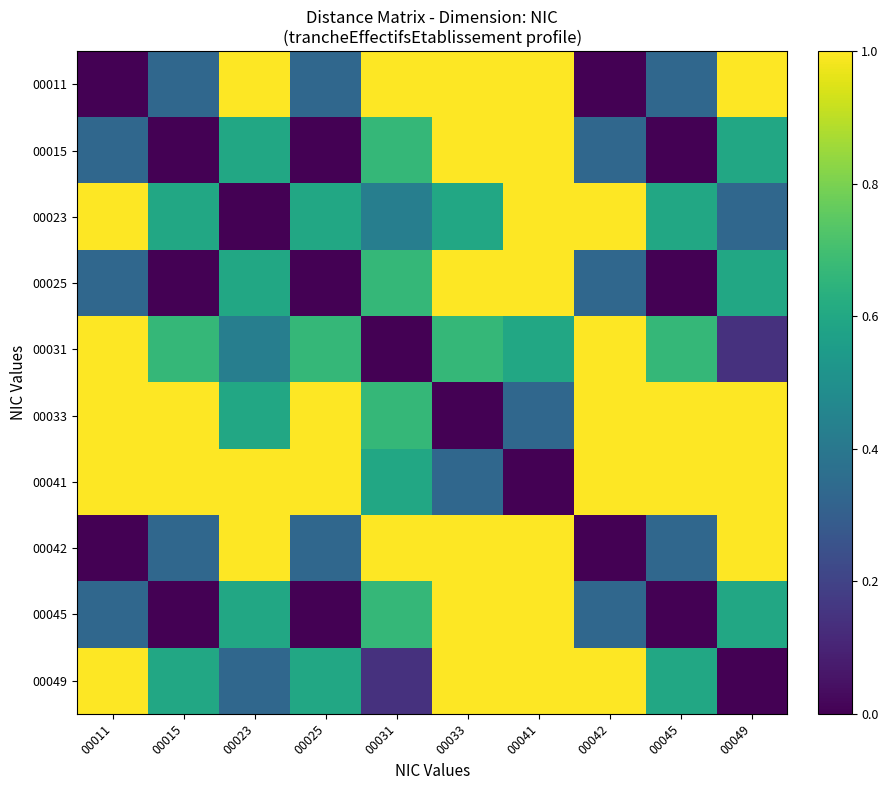

Which series has the largest total across all categories?

00041